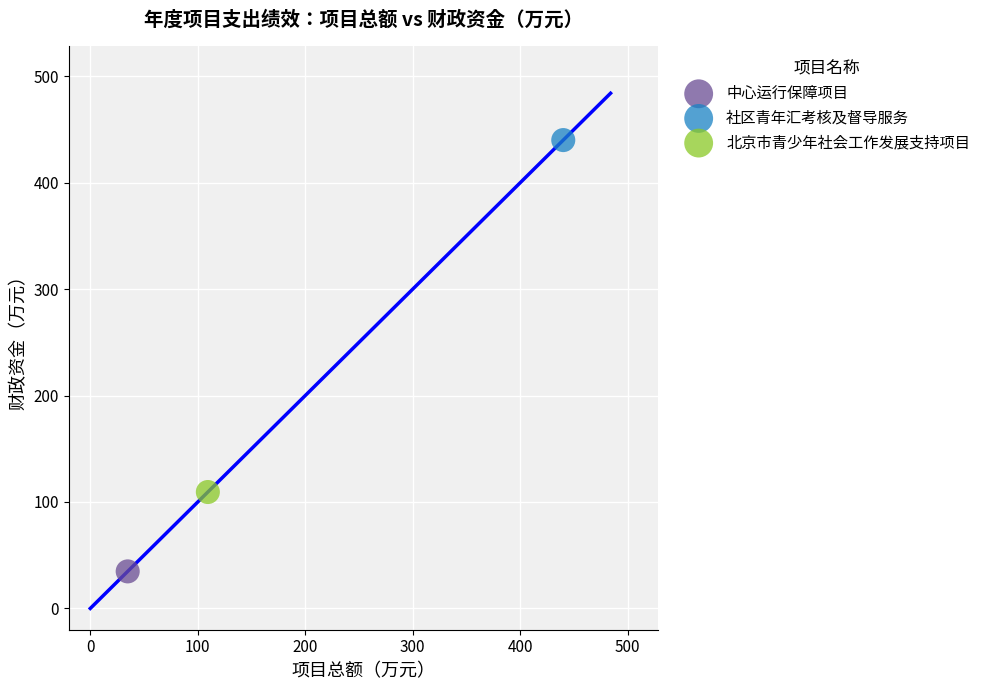

What are all the series names shown in the legend?

中心运行保障项目, 社区青年汇考核及督导服务, 北京市青少年社会工作发展支持项目